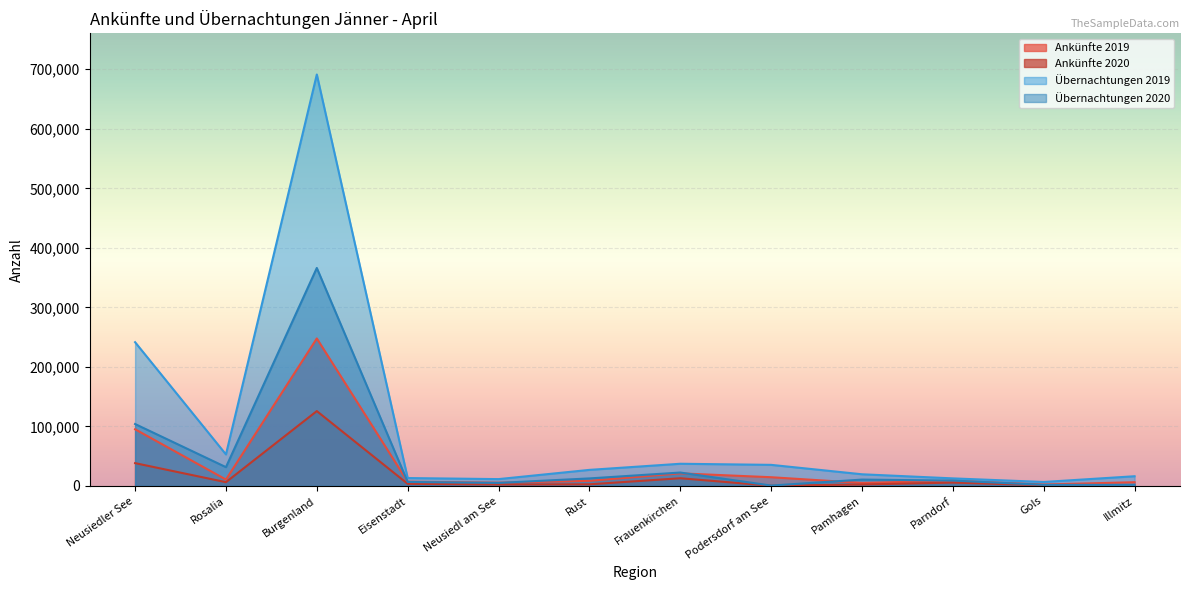

What is the label of the 9th point from the left?

Pamhagen